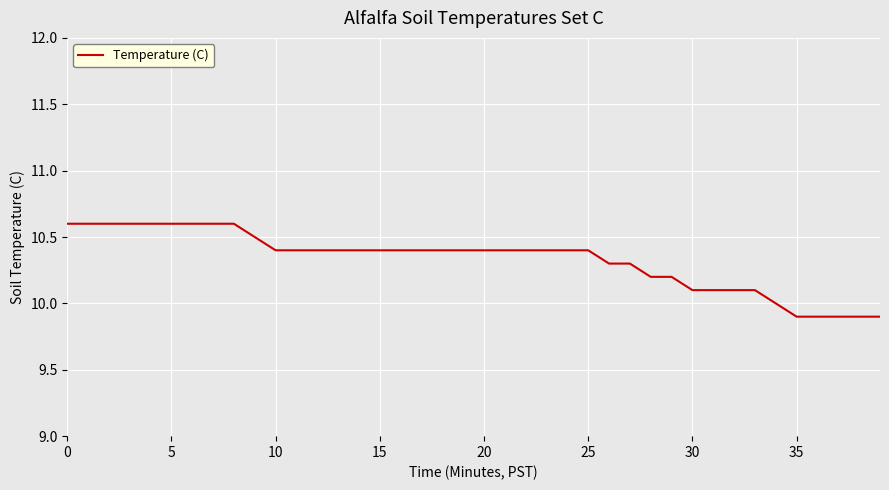

What is the minimum value shown in the chart?

9.9